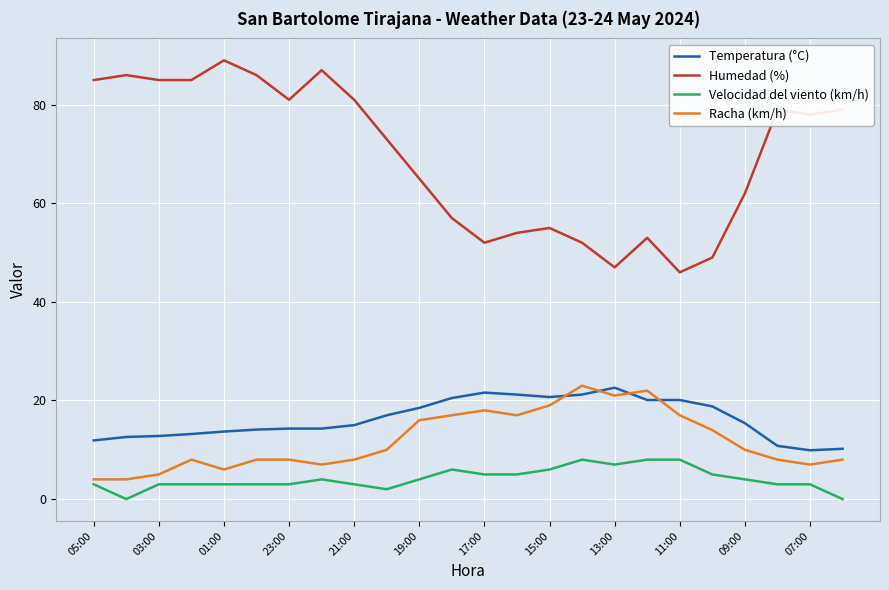

What is the highest value of the Temperatura (°C) series?

22.6